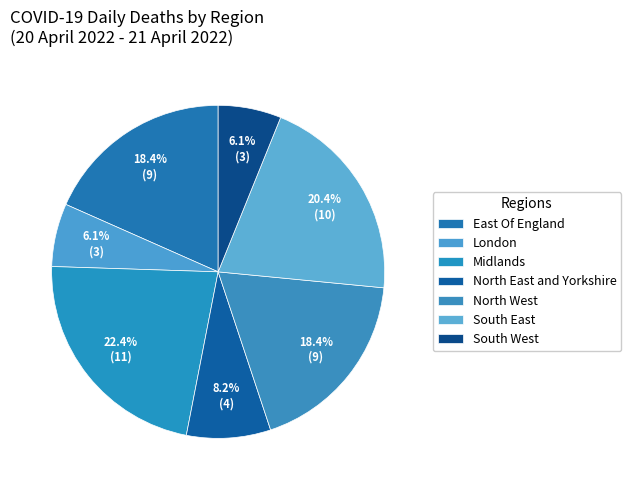

What percentage is the North West slice, to the nearest percent?

18%